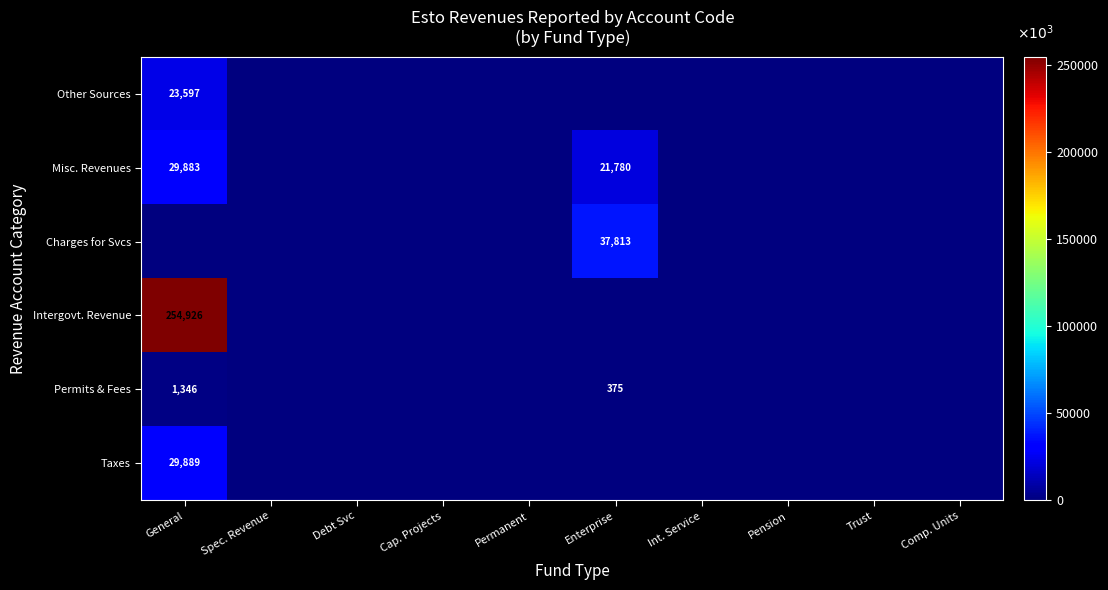

How many distinct data groups are displayed?

6